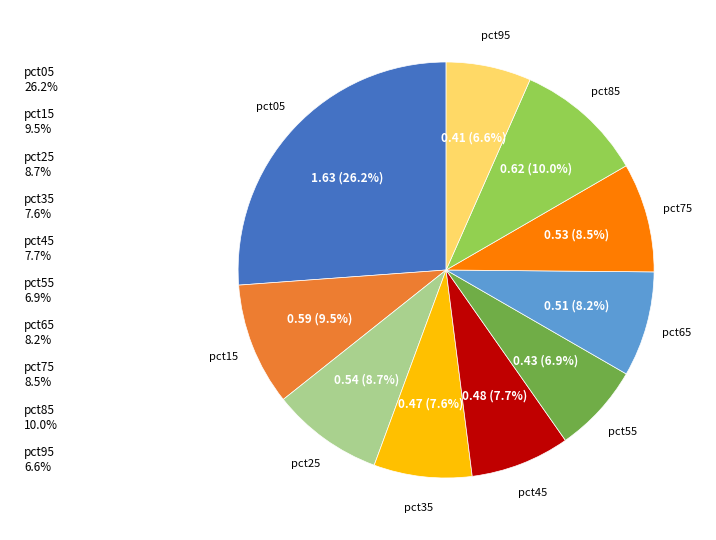

The pct55 slice represents 7% of the pie. True or false?

True